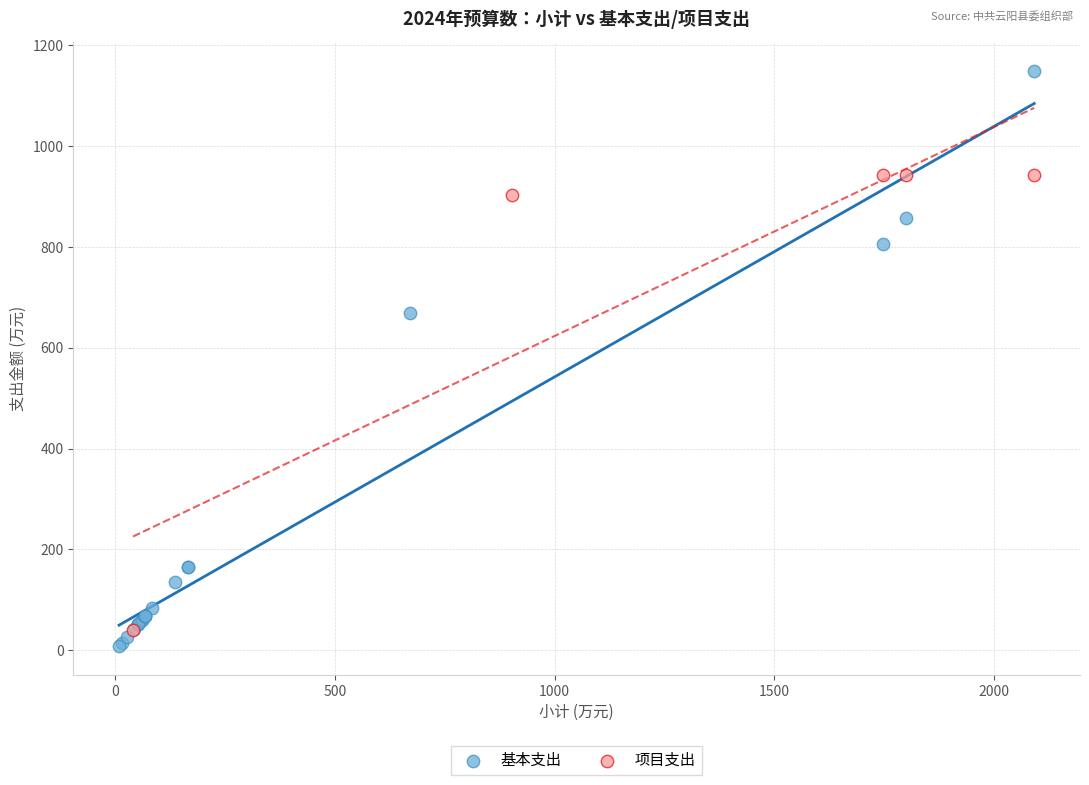

Which series has the largest Y range (max minus min)?

基本支出